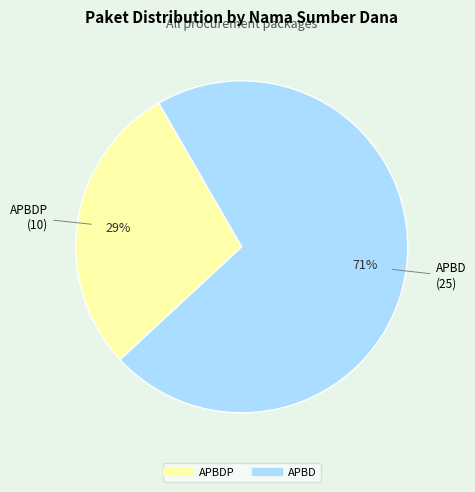

To the nearest percent, what is the average slice percentage?

50%